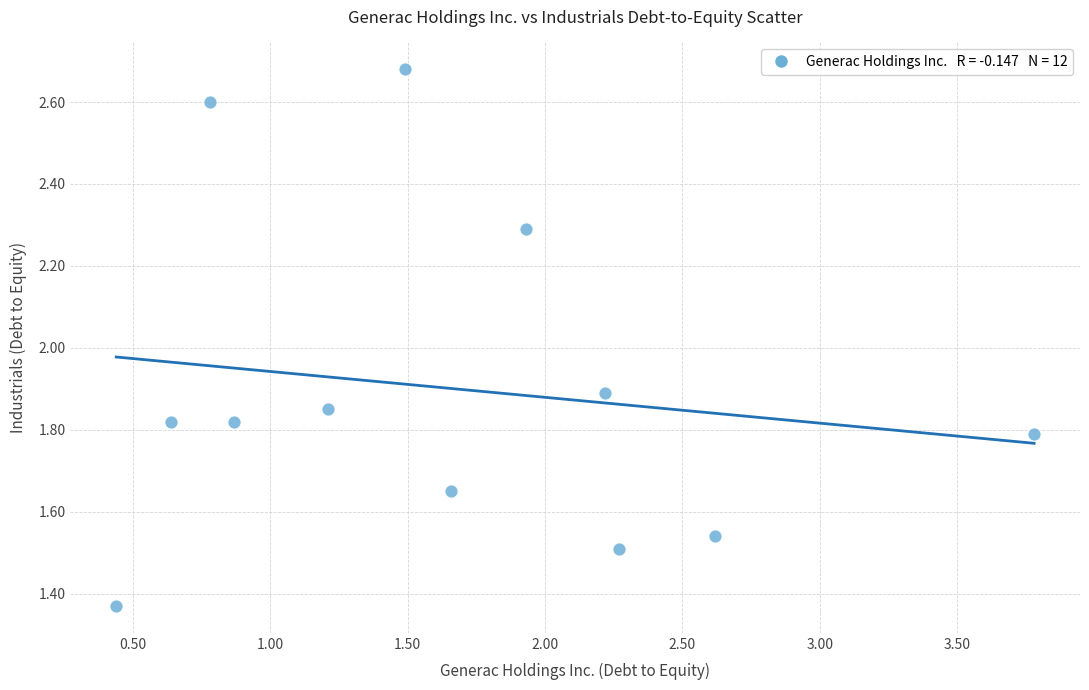

What is the average X value?

1.7